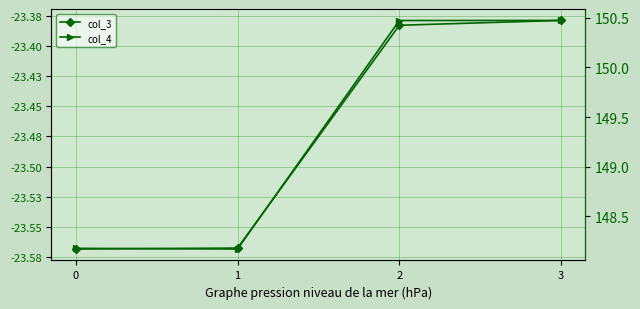

What is the difference between the highest and lowest values at 0?

171.7